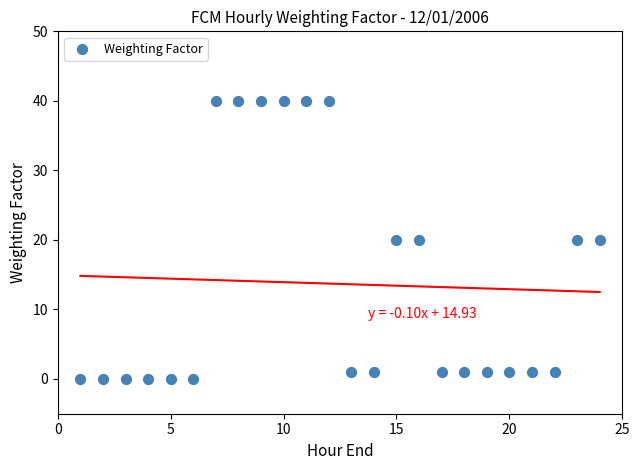

What is the range of X values (max minus min)?

23